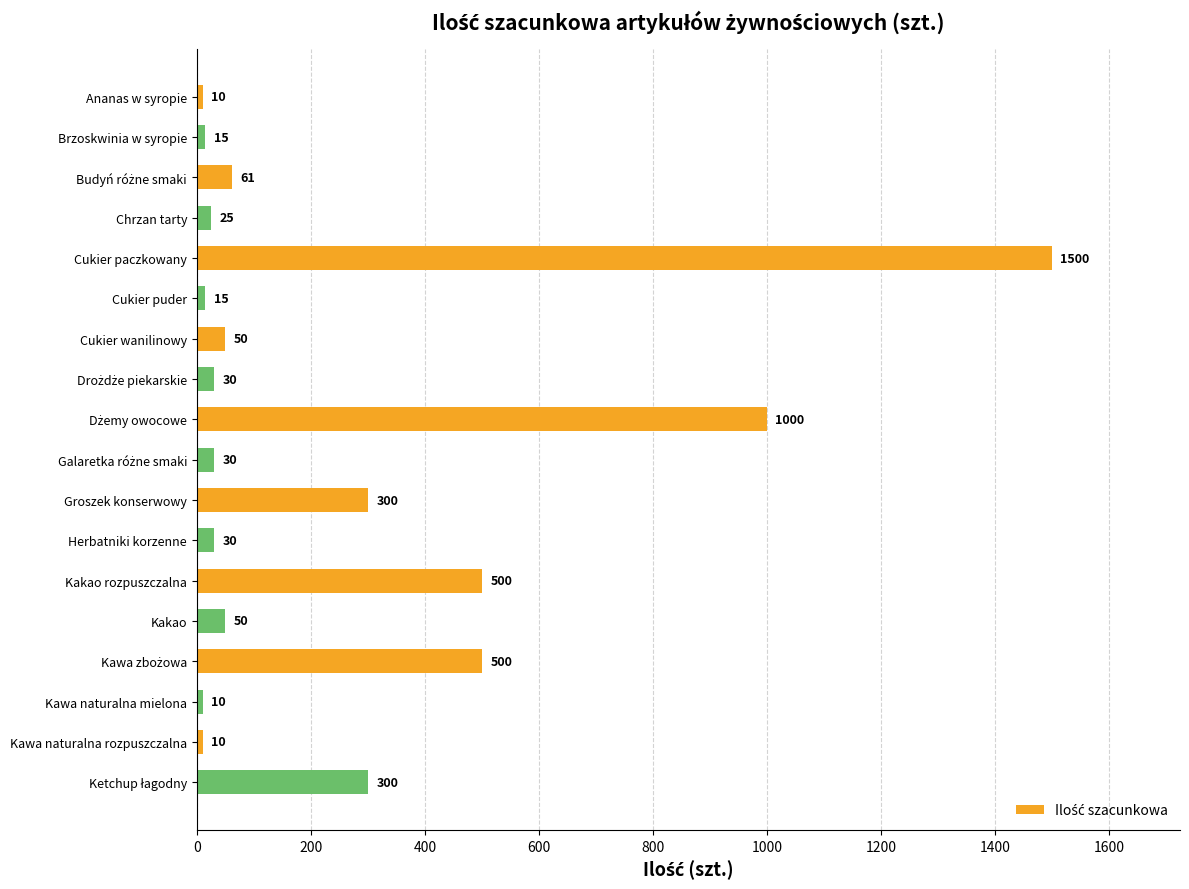

Is it true that the value at Kakao is 50?

True